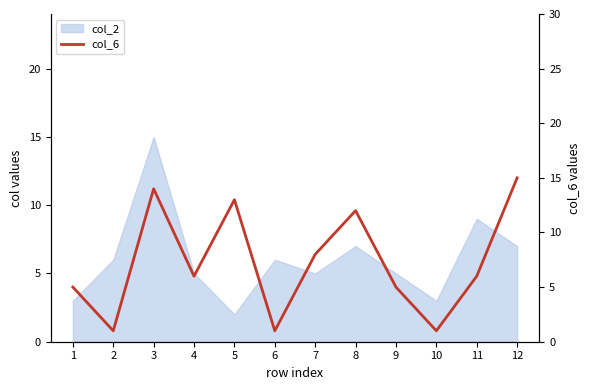

What is the ratio of the value at 9 to the value at 4?

0.8